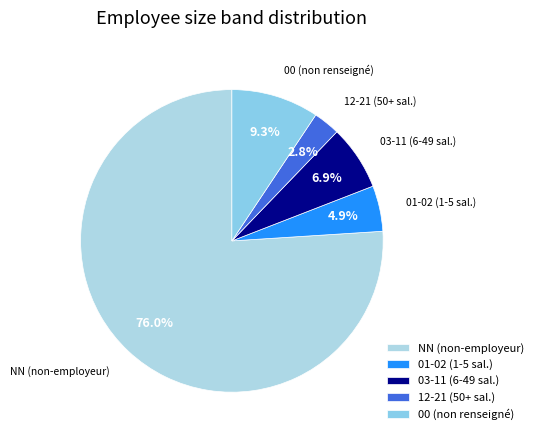

What is the ratio of the value at 01-02 (1-5 sal.) to the value at 03-11 (6-49 sal.)?

0.7